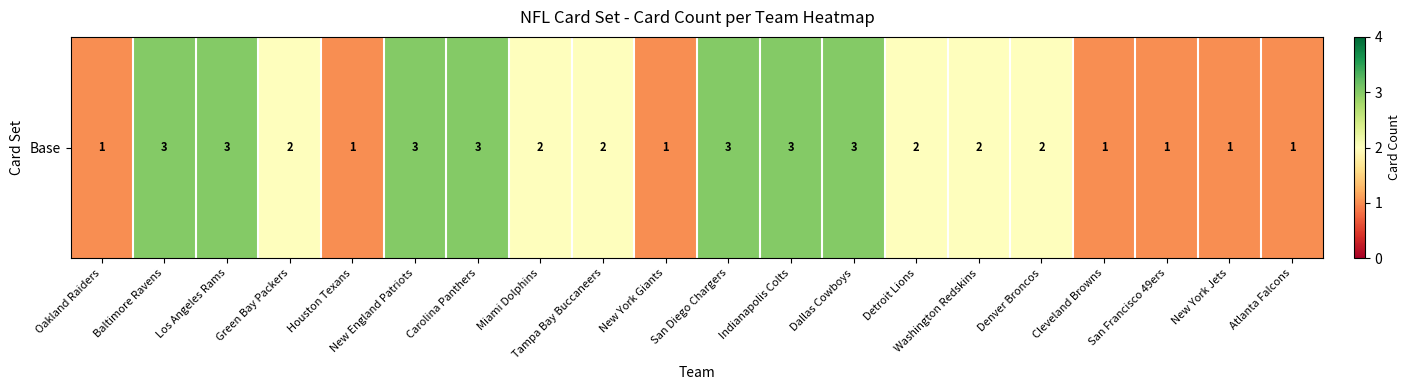

Which label corresponds to the smallest value in the chart?

Oakland Raiders